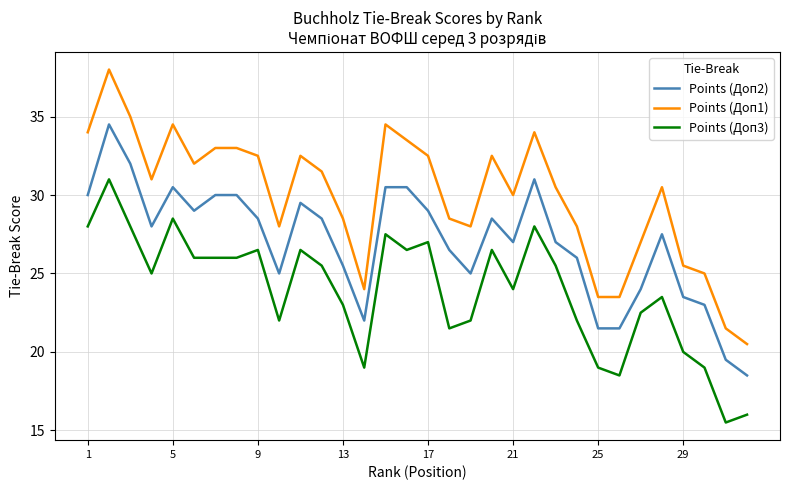

Rank the series by their average value, from highest to lowest.

Points (Доп1), Points (Доп2), Points (Доп3)